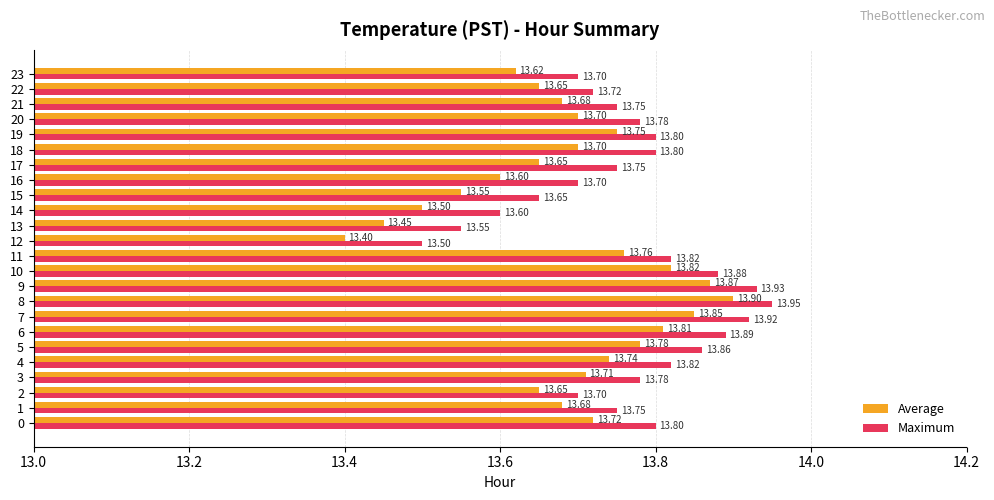

Which series has the widest spread of values?

Average